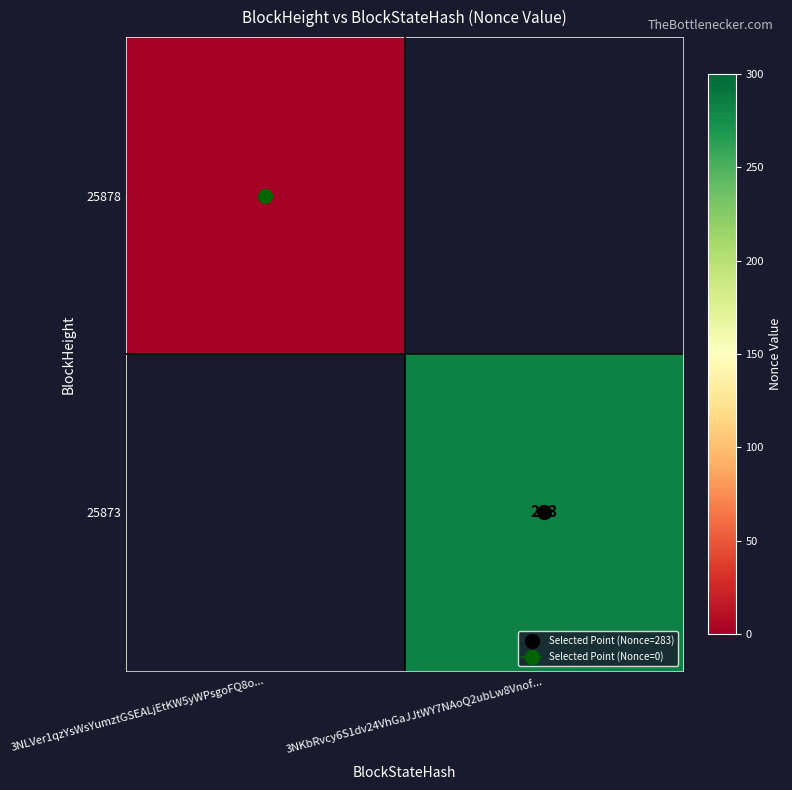

At 3NKbRvcy6S1dv24VhGaJJtWY7NAoQ2ubLw8Vnof..., list the series in order from largest to smallest.

25873, 25878